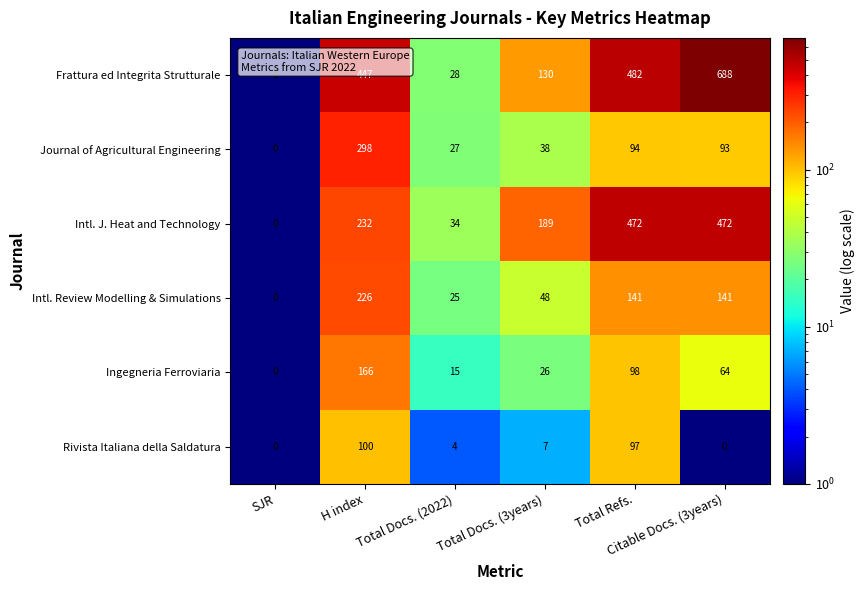

What is the minimum value shown in the chart?

0